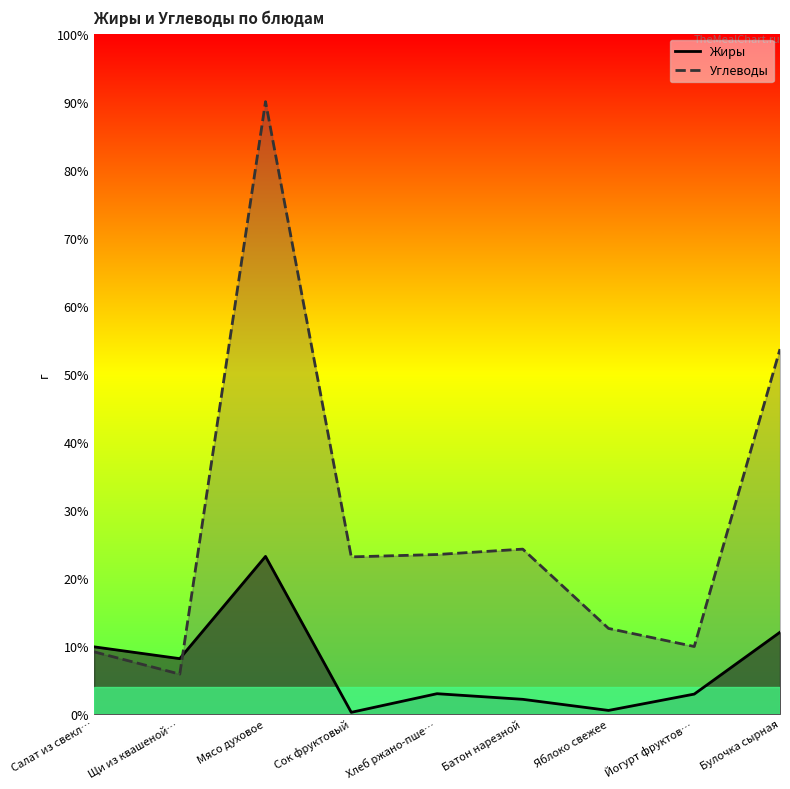

What is the total value across all series at Мясо духовое?

113.2